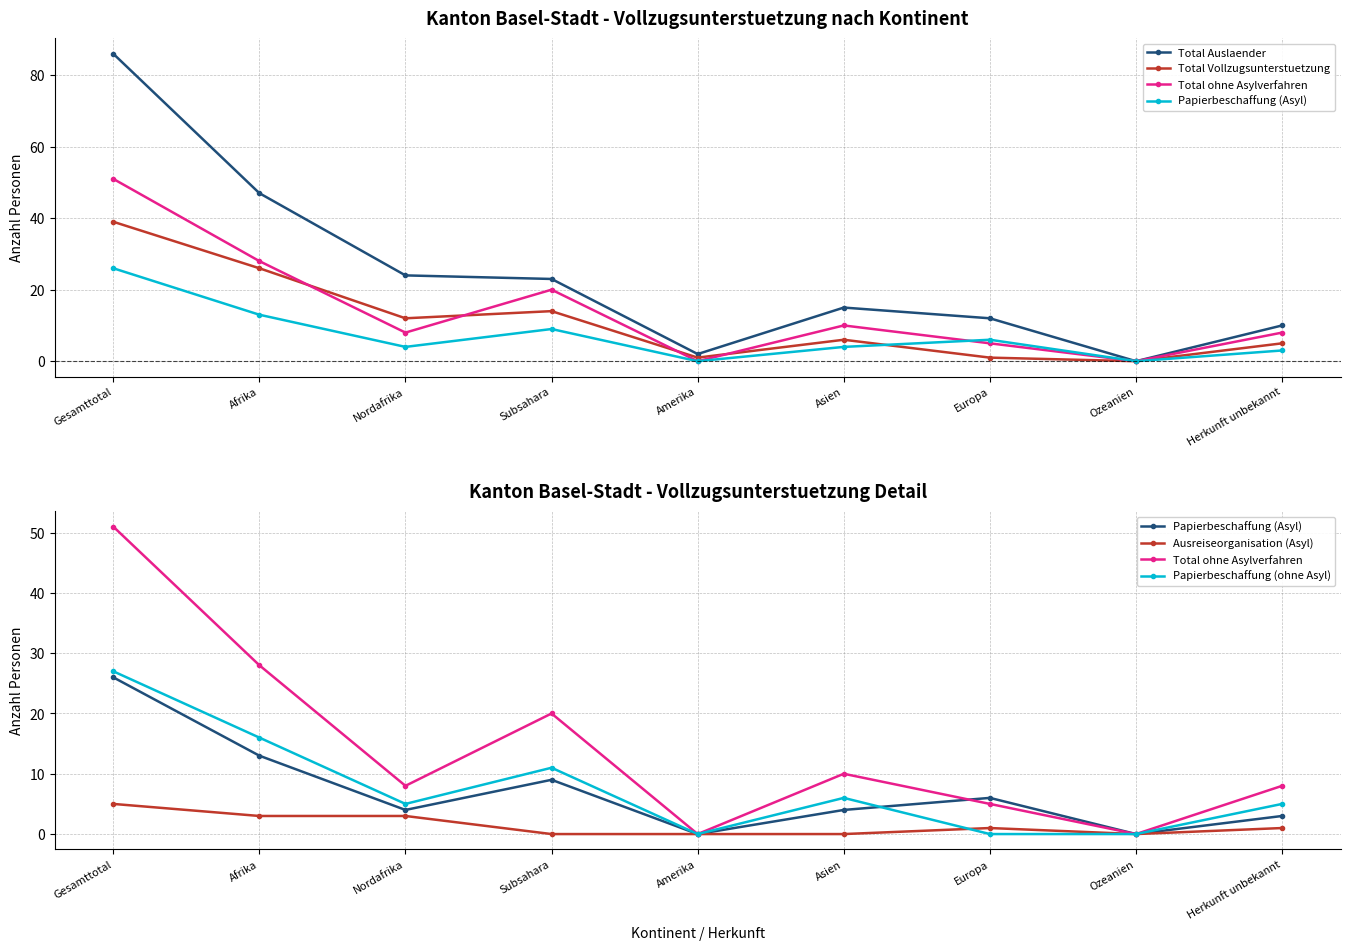

Reading left to right, transcribe all the data shown in this chart.

Total Auslaender: Gesamttotal=86	Afrika=47	Nordafrika=24	Subsahara=23	Amerika=2	Asien=15	Europa=12	Ozeanien=0	Herkunft unbekannt=10
Total Vollzugsunterstuetzung: Gesamttotal=39	Afrika=26	Nordafrika=12	Subsahara=14	Amerika=1	Asien=6	Europa=1	Ozeanien=0	Herkunft unbekannt=5
Total ohne Asylverfahren: Gesamttotal=51	Afrika=28	Nordafrika=8	Subsahara=20	Amerika=0	Asien=10	Europa=5	Ozeanien=0	Herkunft unbekannt=8
Papierbeschaffung (Asyl): Gesamttotal=26	Afrika=13	Nordafrika=4	Subsahara=9	Amerika=0	Asien=4	Europa=6	Ozeanien=0	Herkunft unbekannt=3
Ausreiseorganisation (Asyl): Gesamttotal=5	Afrika=3	Nordafrika=3	Subsahara=0	Amerika=0	Asien=0	Europa=1	Ozeanien=0	Herkunft unbekannt=1
Papierbeschaffung (ohne Asyl): Gesamttotal=27	Afrika=16	Nordafrika=5	Subsahara=11	Amerika=0	Asien=6	Europa=0	Ozeanien=0	Herkunft unbekannt=5